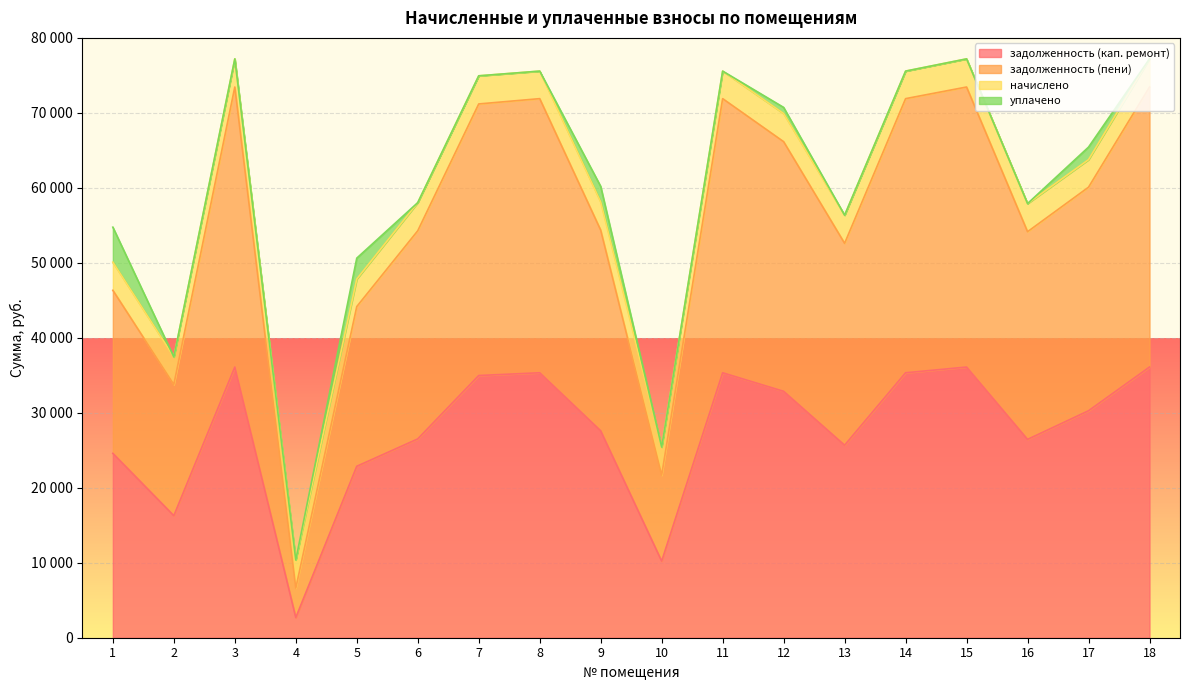

True or false: задолженность (пени) and задолженность (кап. ремонт) intersect in this chart.

False